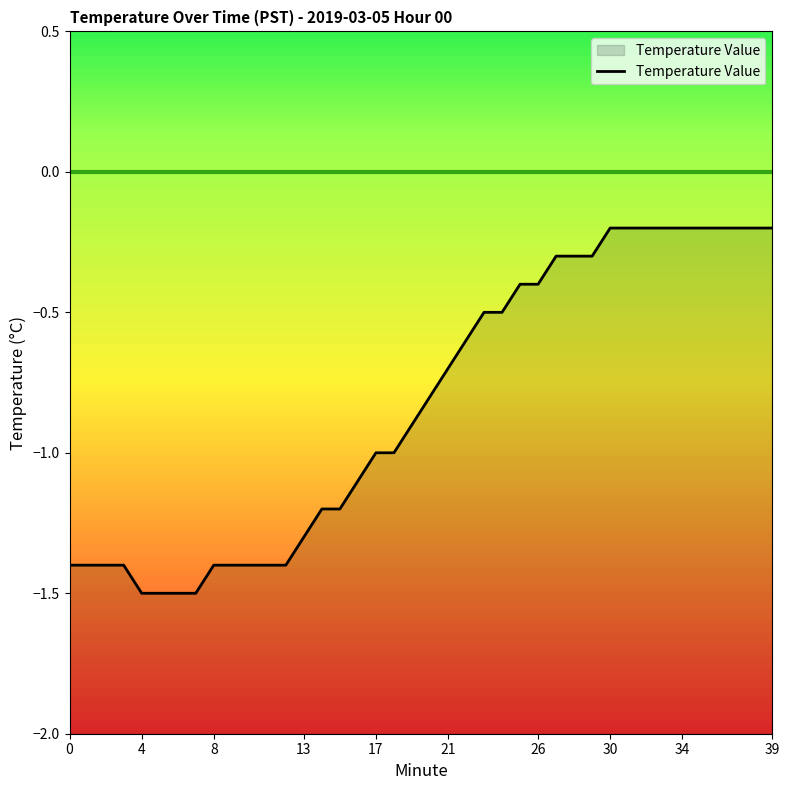

What is the change in value from 12 to 17?

+0.4